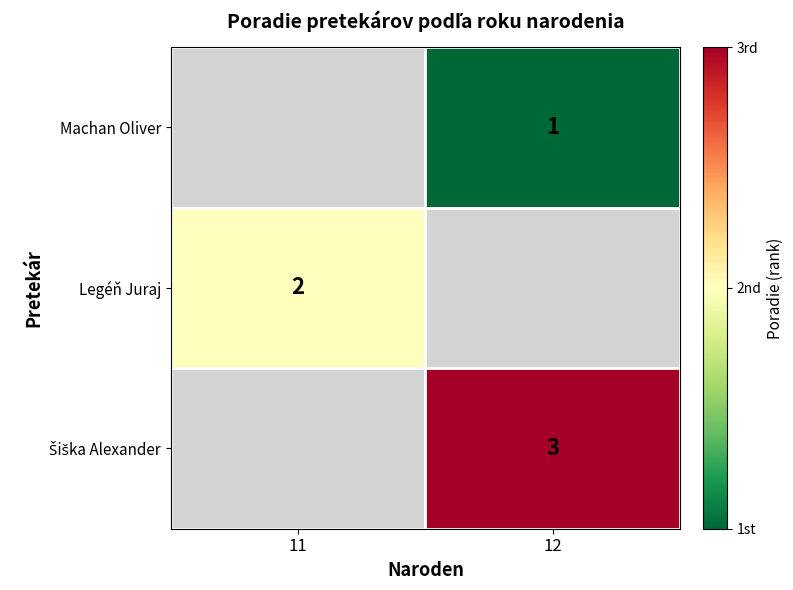

True or false: Machan Oliver has a value of 1 at 12.

True